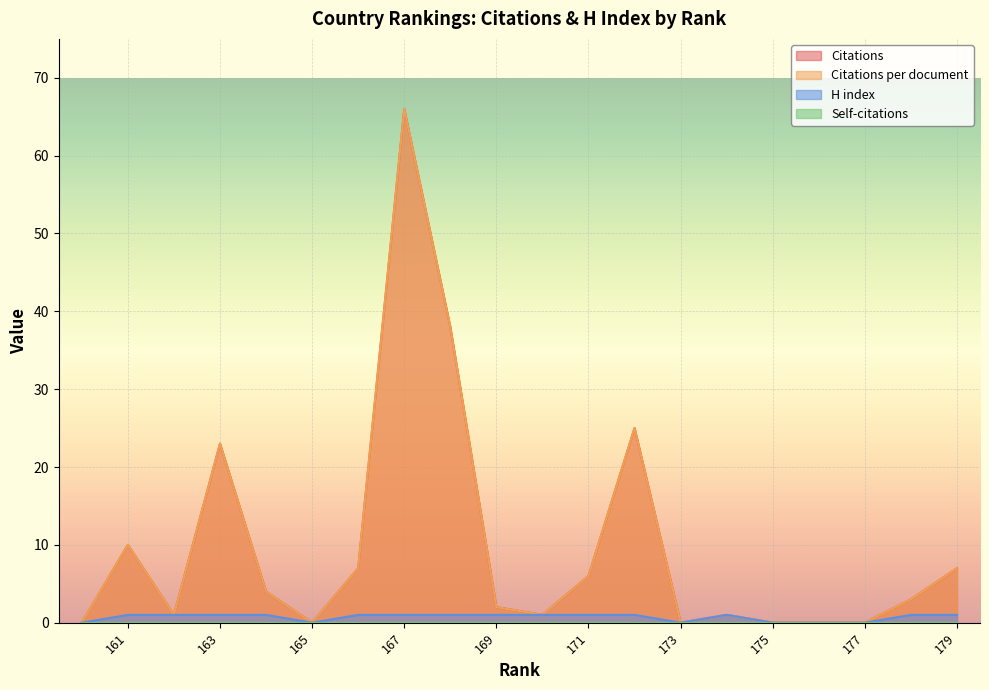

Where does the Citations per document series first go above 3?

179